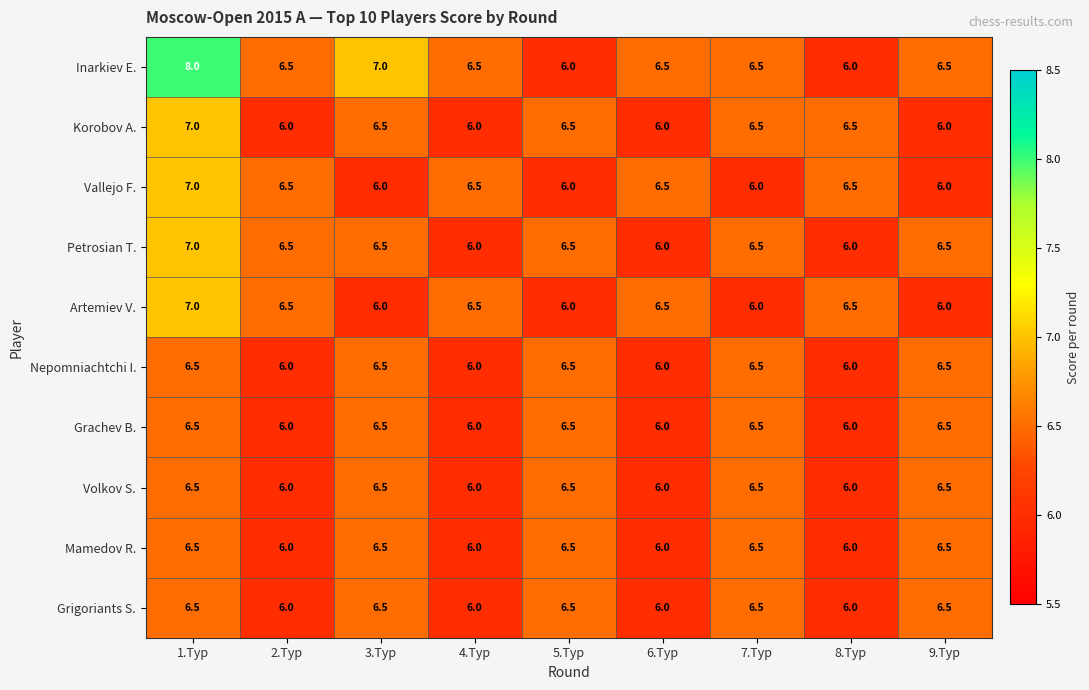

The Nepomniachtchi I. series shows 6.0 at 4.Тур. True or false?

True